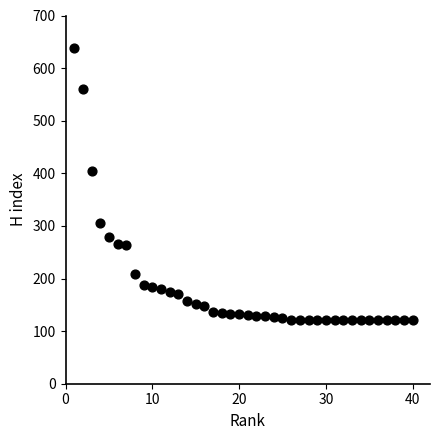

What Y value in the scatter plot is closest to 379?

404